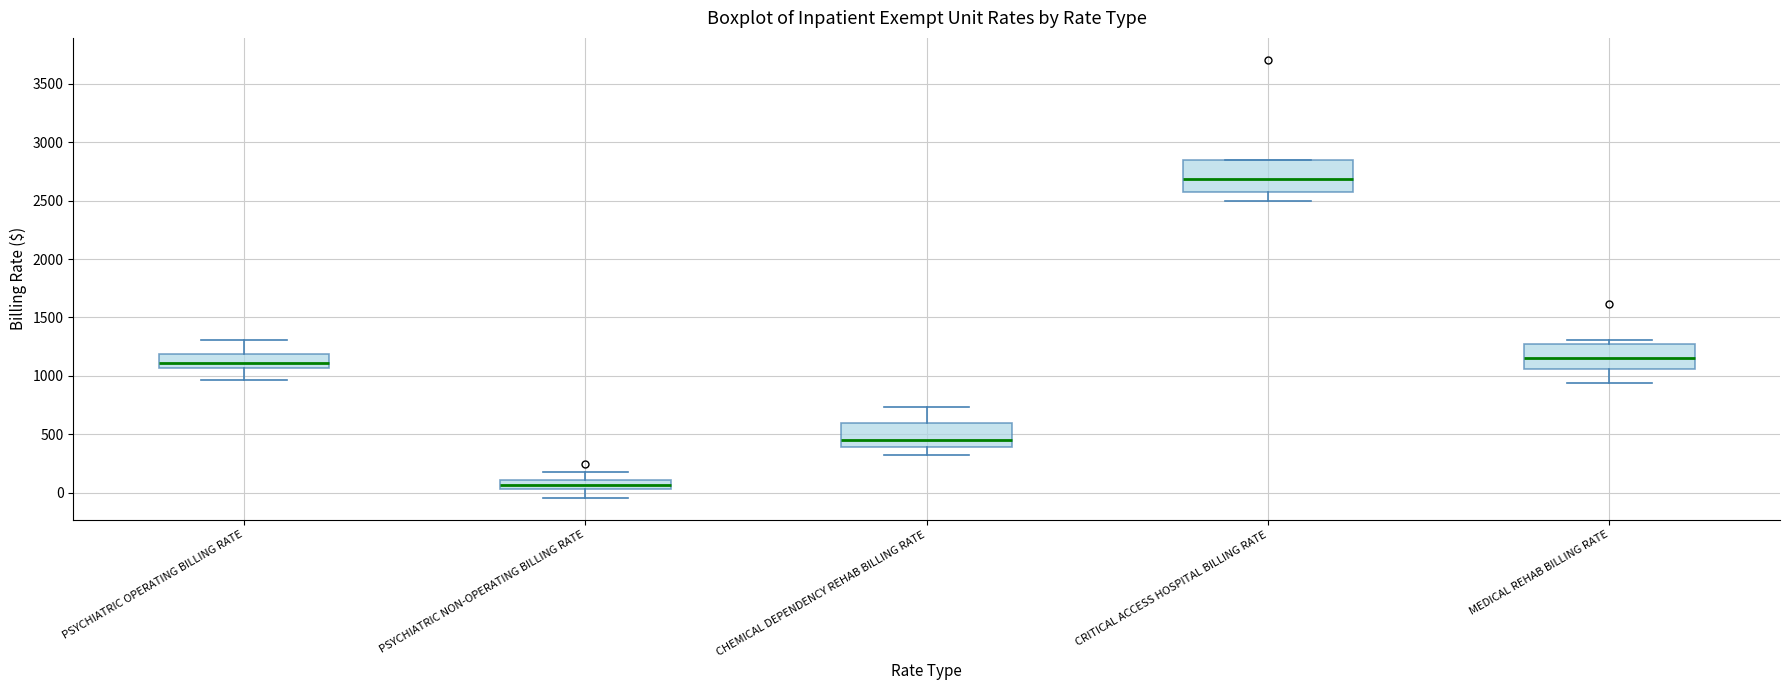

Reading left to right, read every box against the y-axis: the position of its median line, the range the box covers, and the ends of its whiskers. The values are not printed on the chart, so give them approximately, as read against the axis.

PSYCHIATRIC OPERATING BILLING RATE: median 1100, box 1050 to 1200, whiskers 950 to 1300
PSYCHIATRIC NON-OPERATING BILLING RATE: median 50 (inside the box), box 50 to 100, whiskers -50 to 200
CHEMICAL DEPENDENCY REHAB BILLING RATE: median 450, box 400 to 600, whiskers 300 to 750
CRITICAL ACCESS HOSPITAL BILLING RATE: median 2700, box 2600 to 2850, whiskers 2500 to 2850
MEDICAL REHAB BILLING RATE: median 1150, box 1050 to 1300, whiskers 950 to 1300 (just above the box's upper edge)